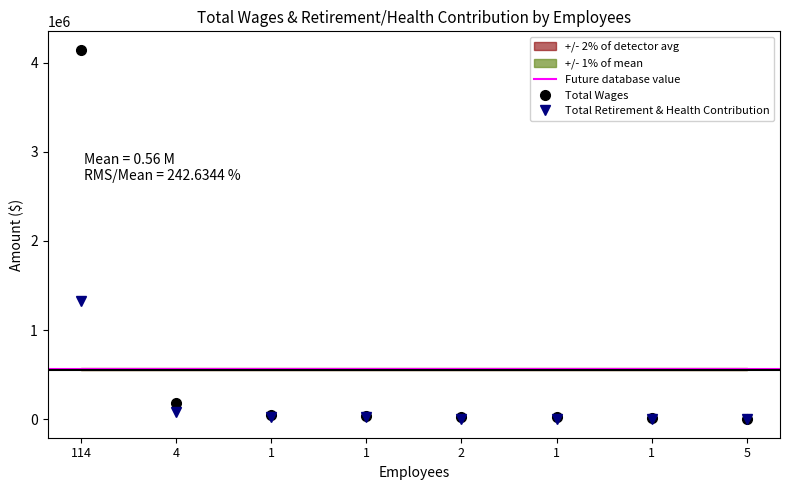

True or false: Total Retirement & Health Contribution and Total Wages cross at least once.

False